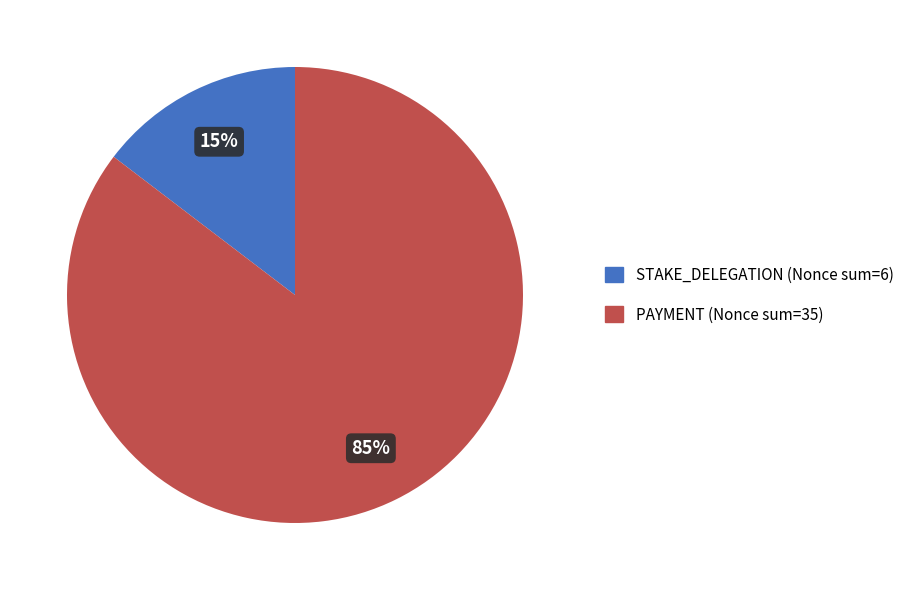

Does any single category account for the majority?

Yes